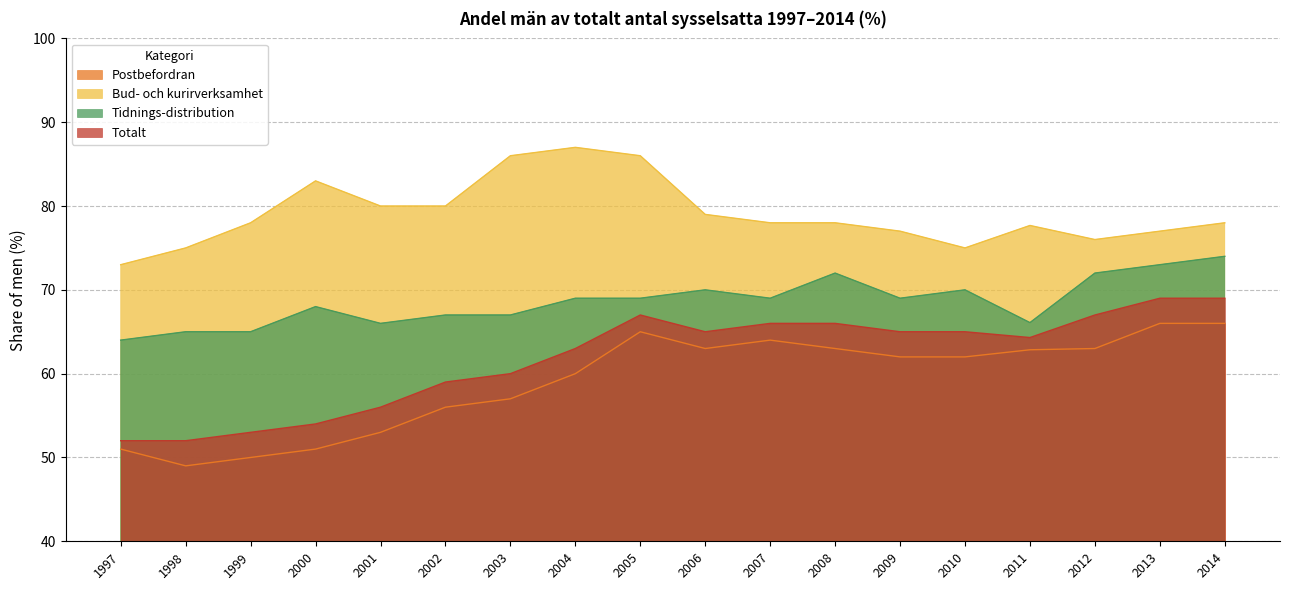

At how many categories does at least one series exceed 61?

18